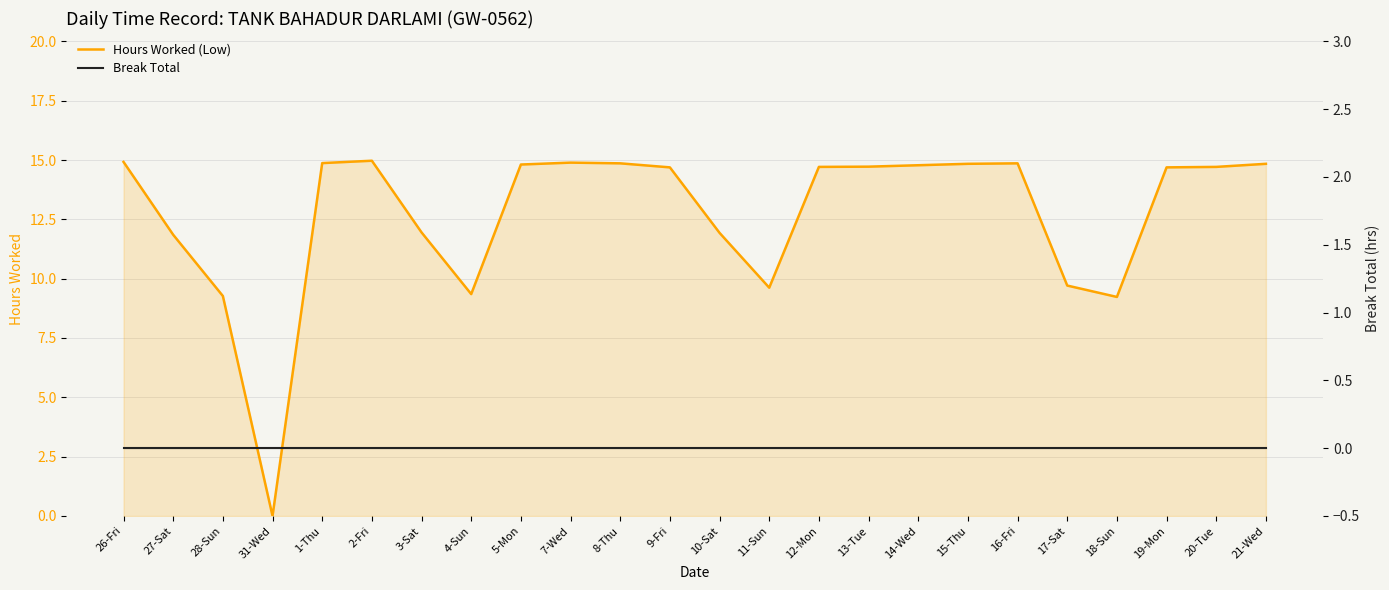

Which series has the largest range (max minus min)?

Hours Worked (Low)